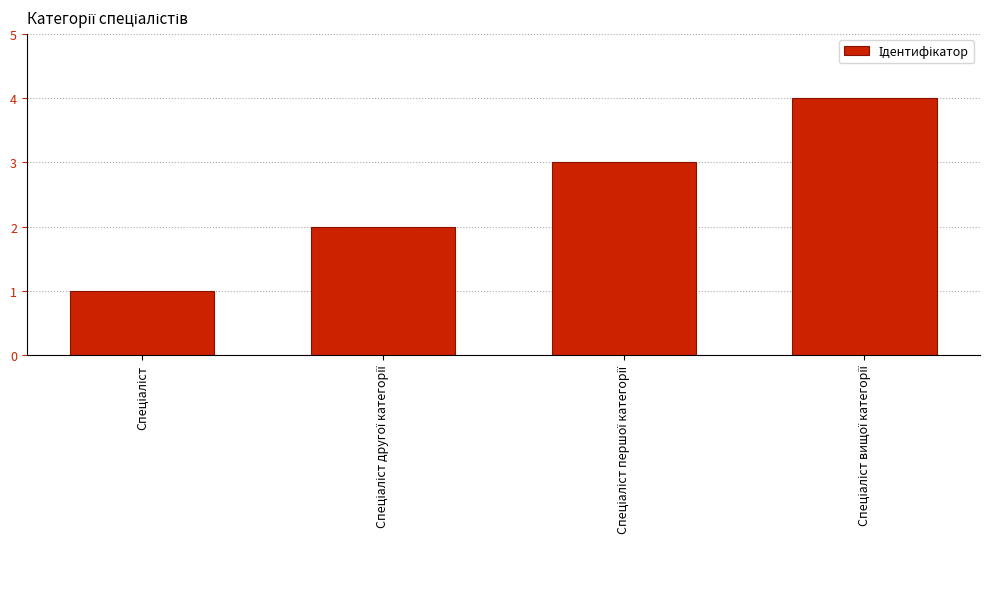

Reading right to left, extract all data points from this chart.

4	3	2	1